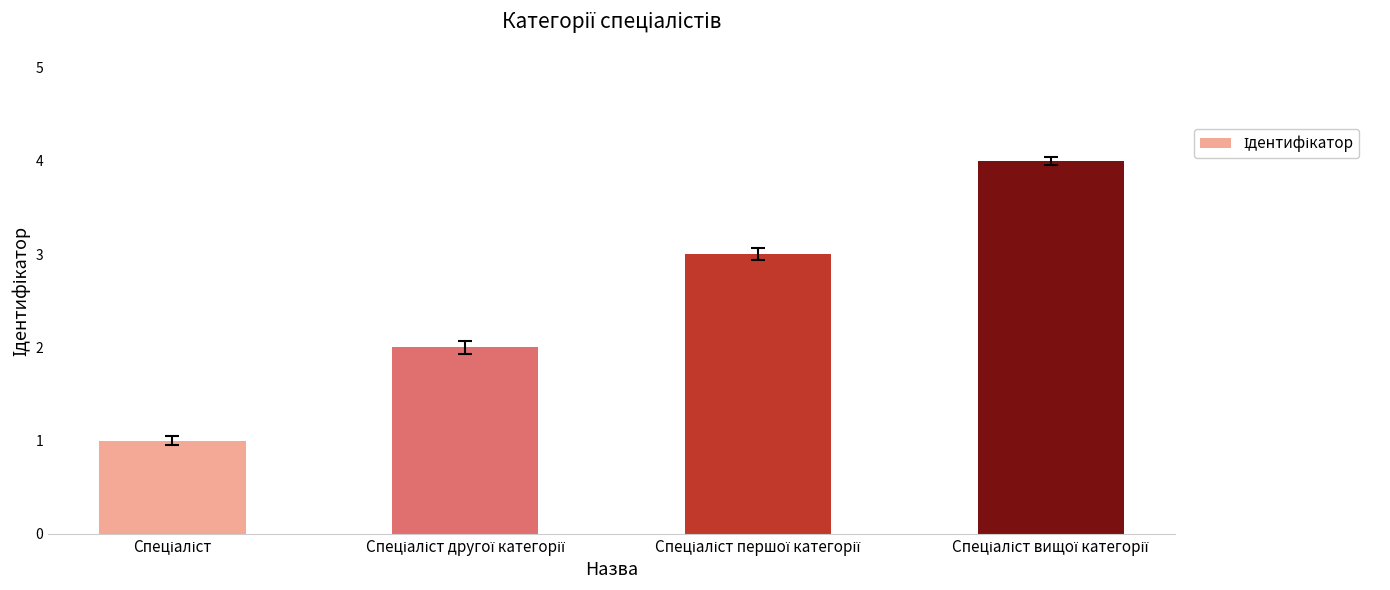

What is the difference between the maximum and minimum values?

3